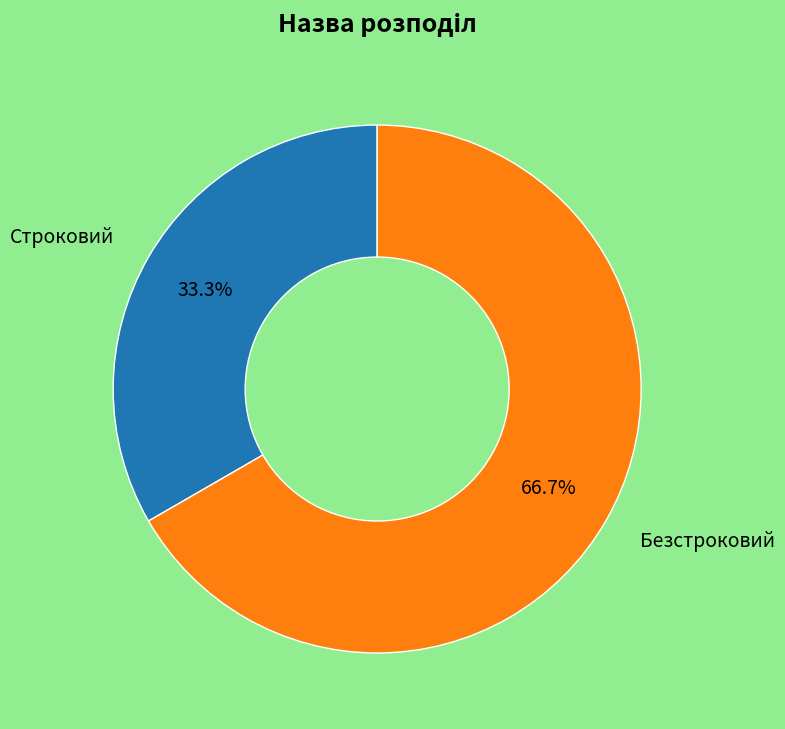

Which category has the biggest portion of the pie?

Безстроковий